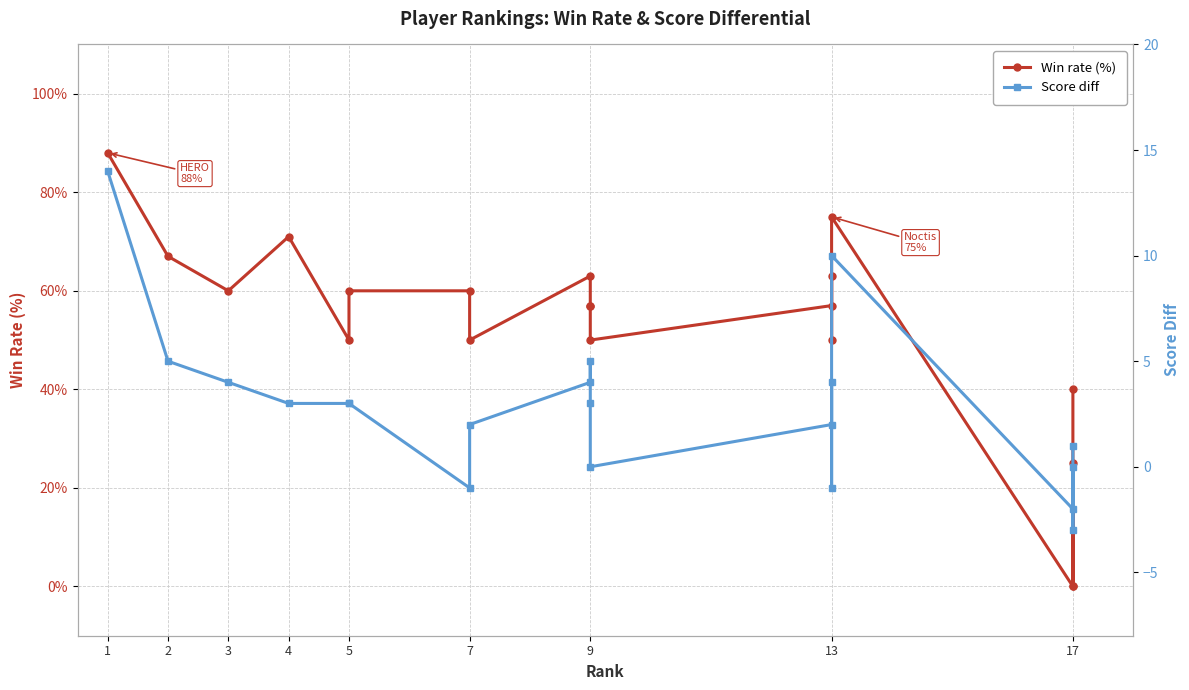

List the series in order of their peak value, lowest first.

Score diff, Win rate (%)